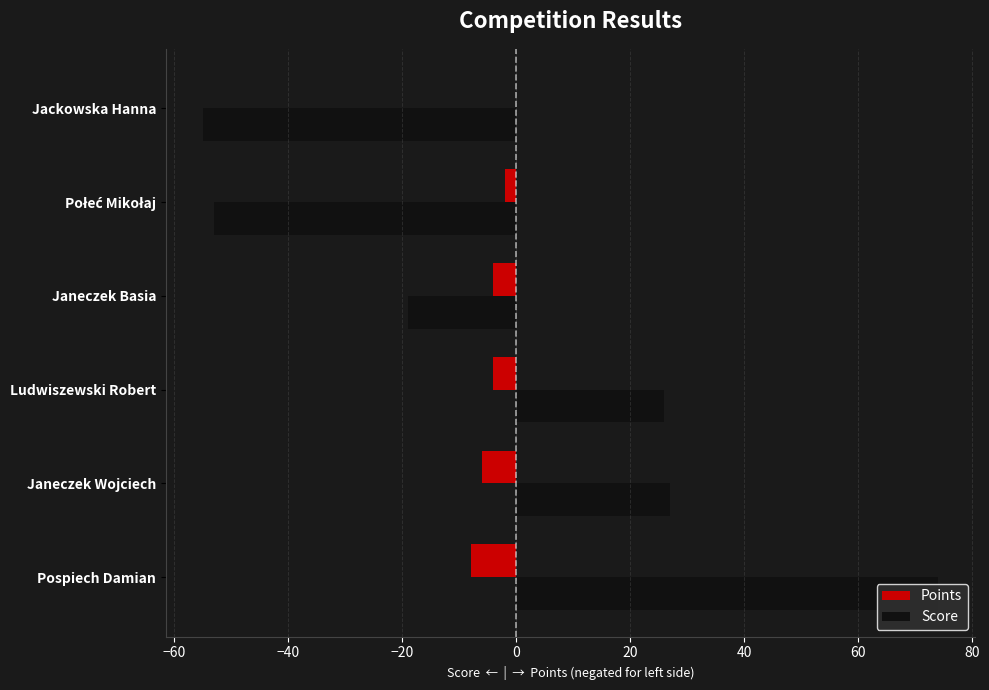

What is the sum of all Points values?

-24